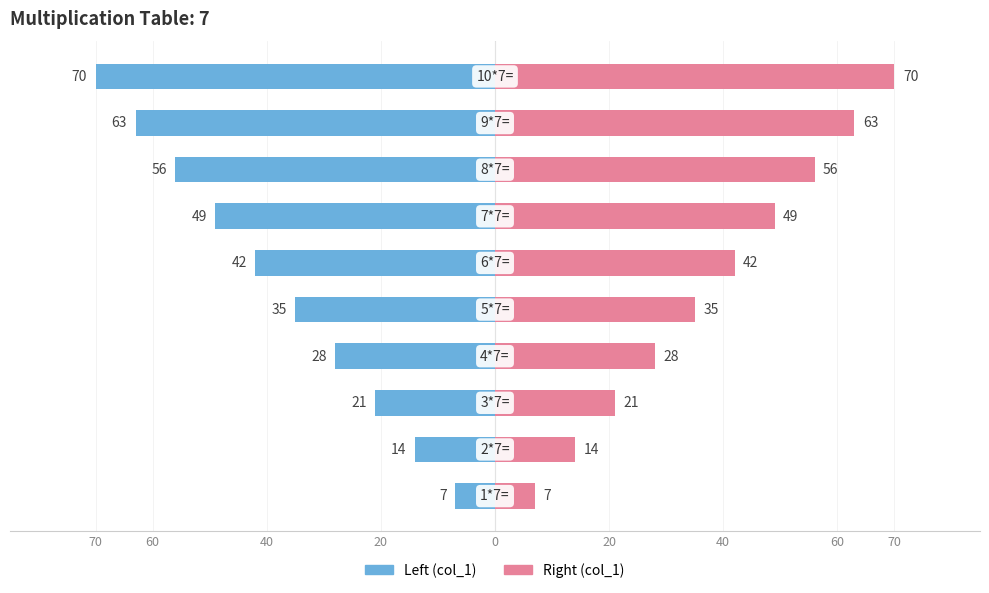

What is the average value of the col_1 (right) series?

38